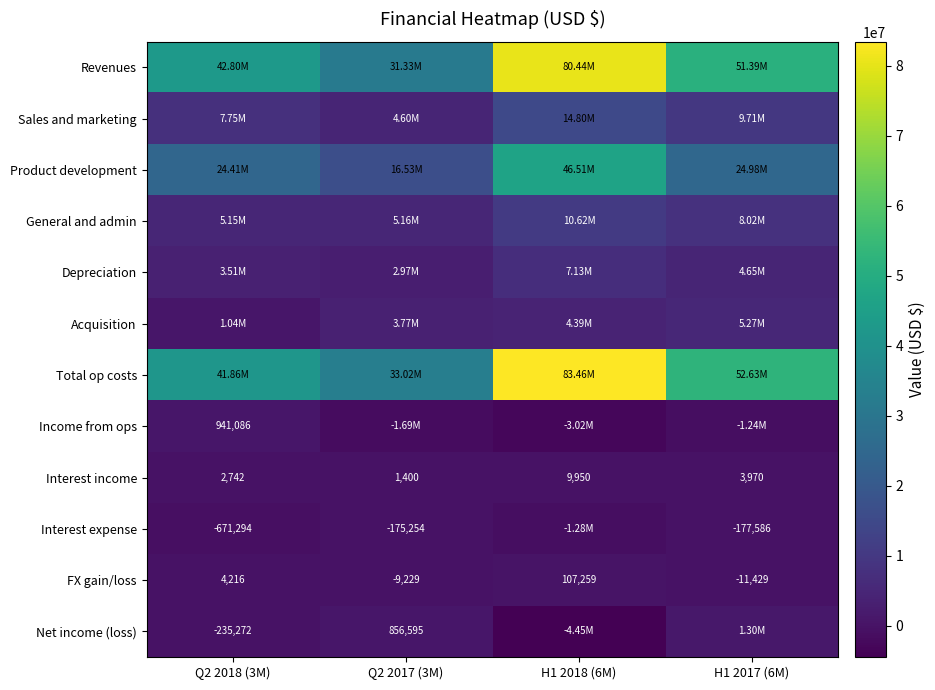

The FX gain/loss series shows -17487 at H1 2017 (6M). True or false?

False